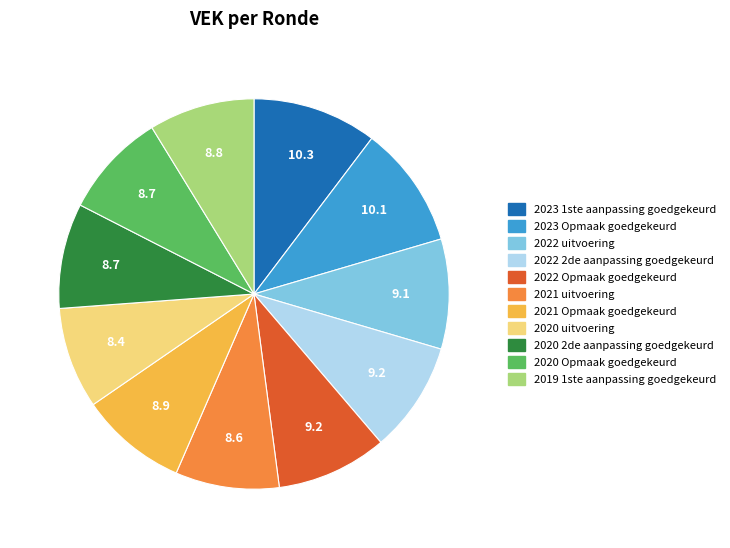

Between 2020 uitvoering and 2023 1ste aanpassing goedgekeurd, which is larger?

2023 1ste aanpassing goedgekeurd